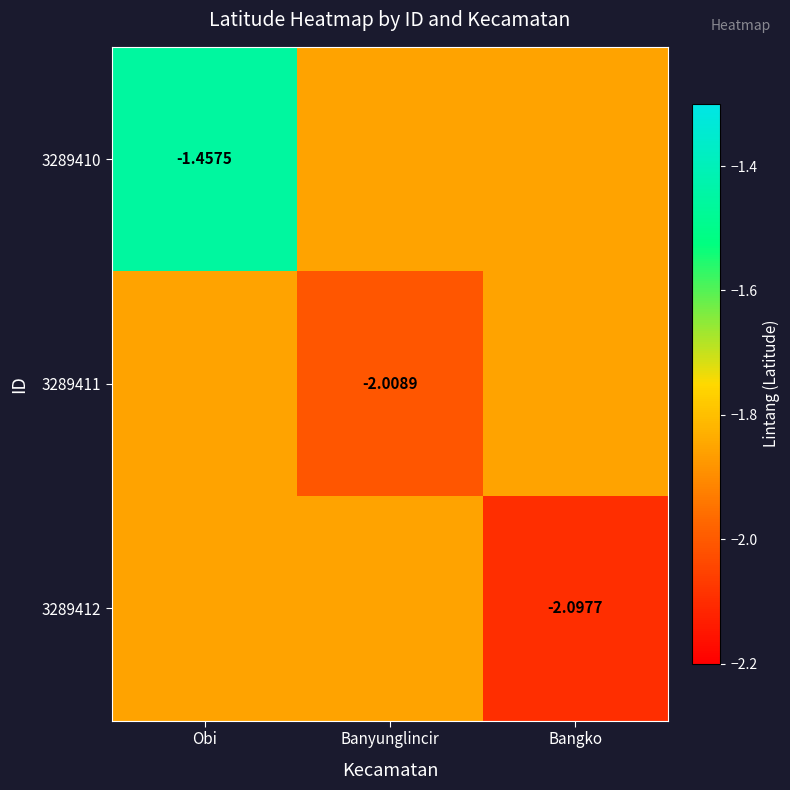

Where is 3289410 nearest to the value -1?

Obi